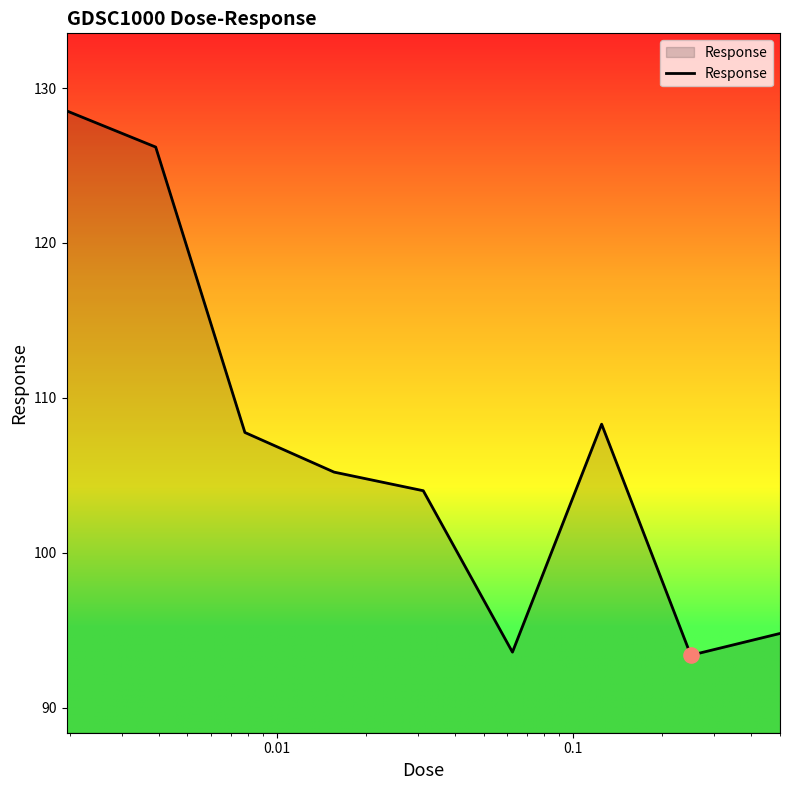

What is the difference between the maximum and minimum values?

35.1